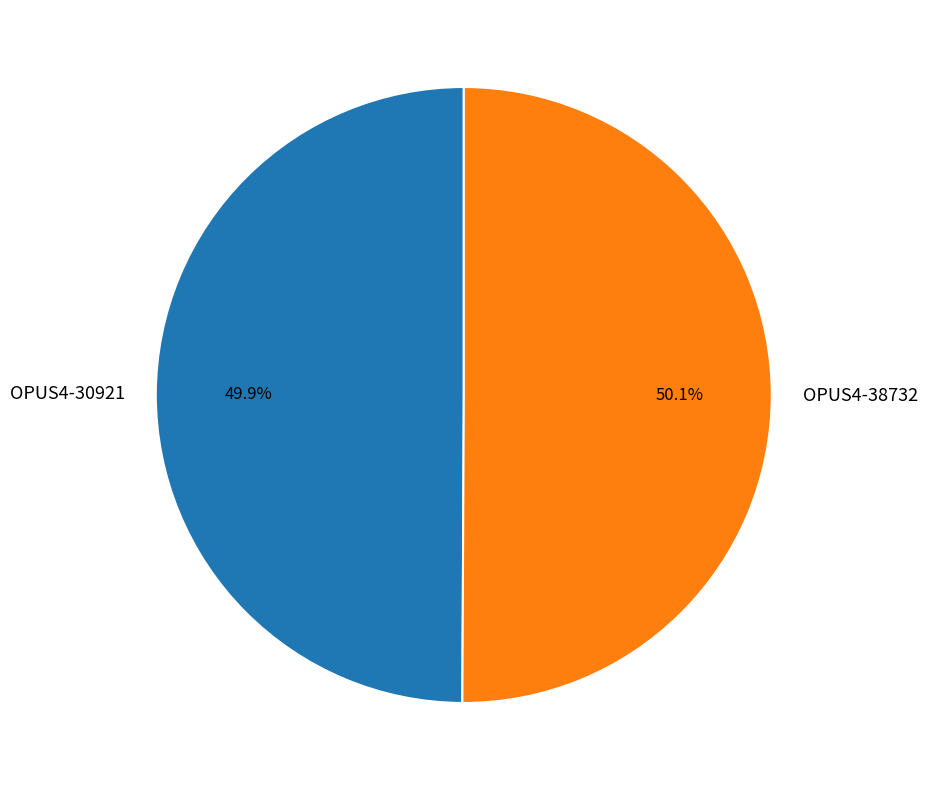

The OPUS4-38732 slice represents 50% of the pie. True or false?

True